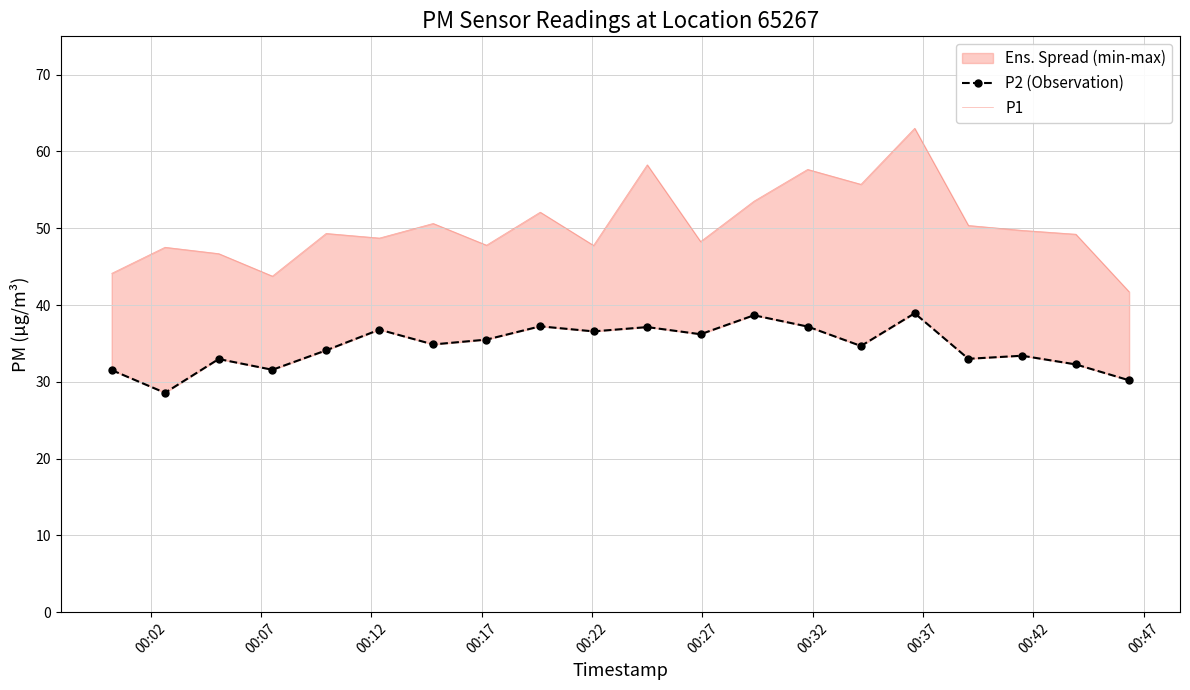

At which category does P1 reach its first local valley?

00:17